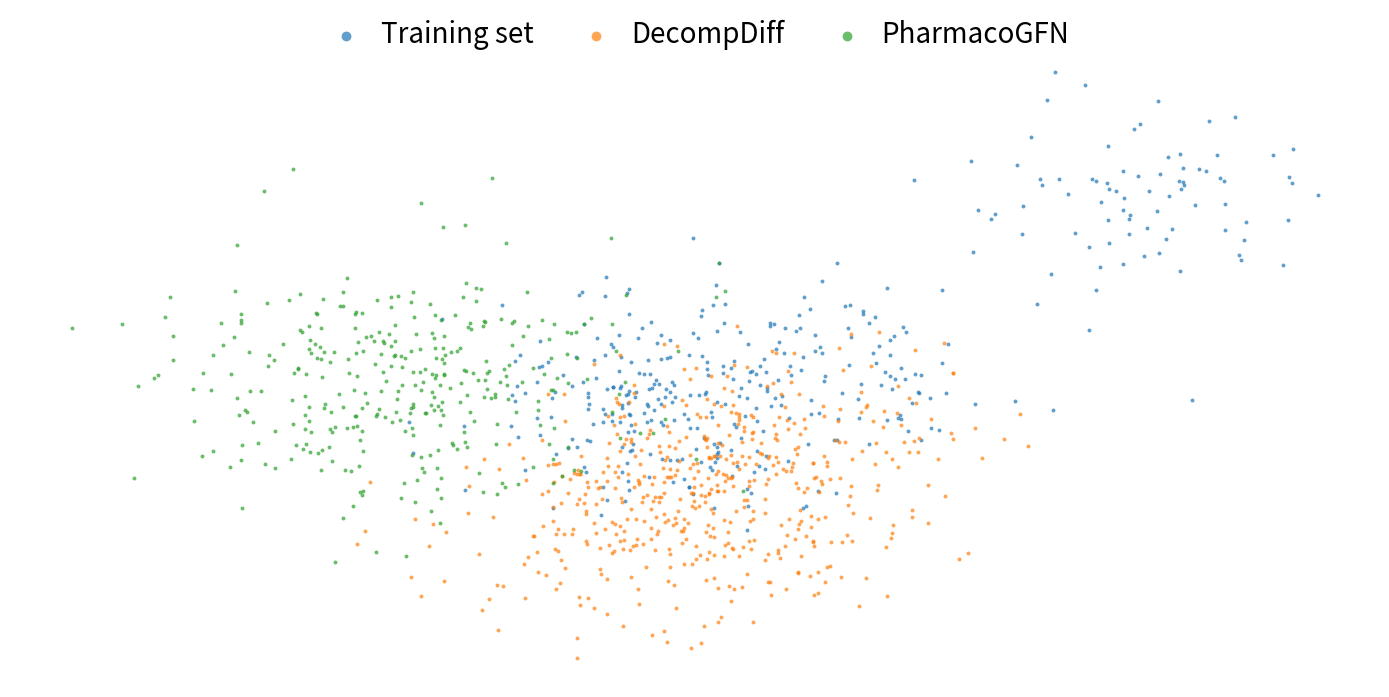

What are all the series names shown in the legend?

Training set, DecompDiff, PharmacoGFN